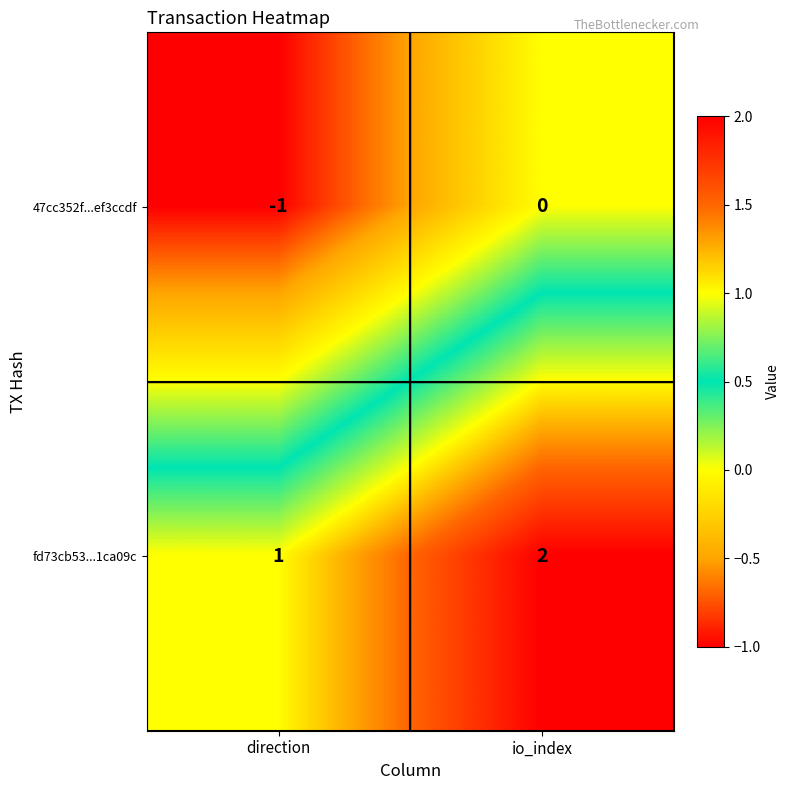

Rank the series by their maximum value, from lowest to highest.

47cc352f...ef3ccdf, fd73cb53...1ca09c